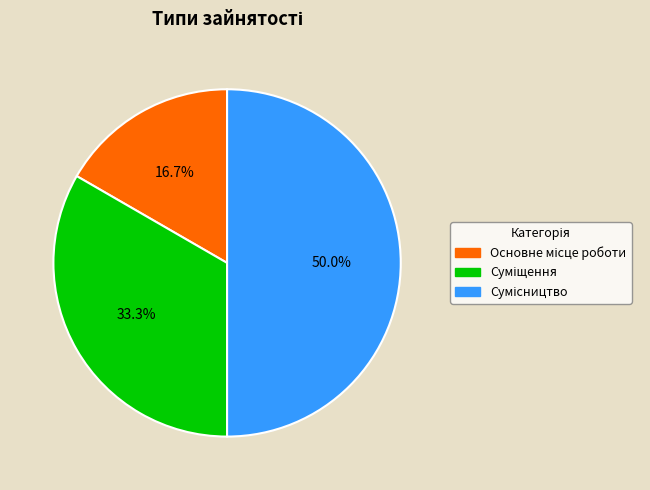

Which category has the smallest portion of the pie?

Основне місце роботи